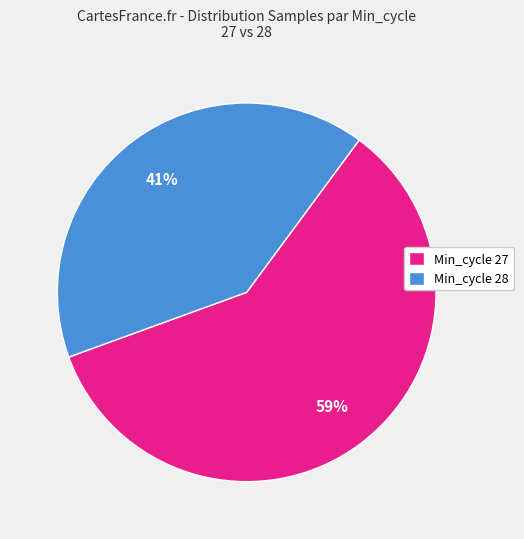

To the nearest percent, what is the average slice percentage?

50%